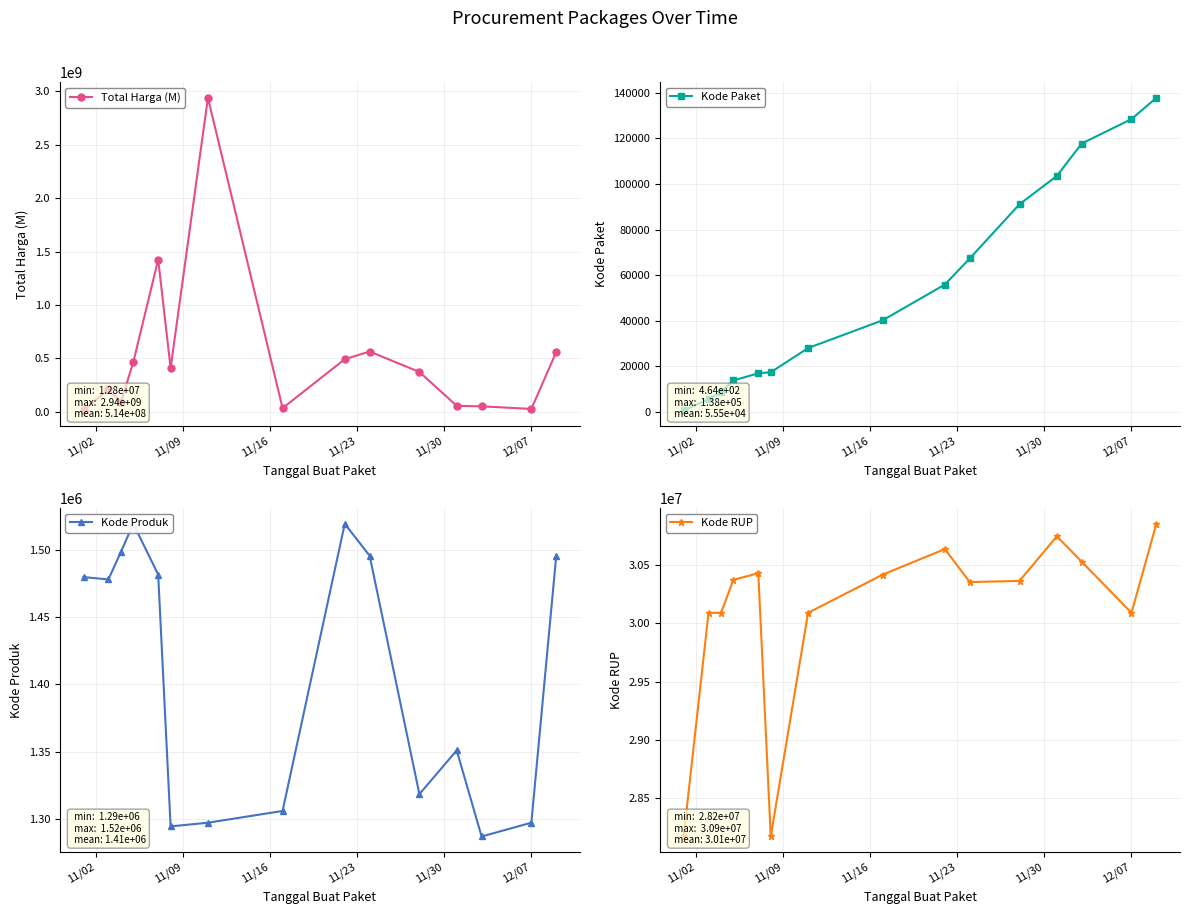

What is the value of the Kode Paket point at the 12th from the left?

103541